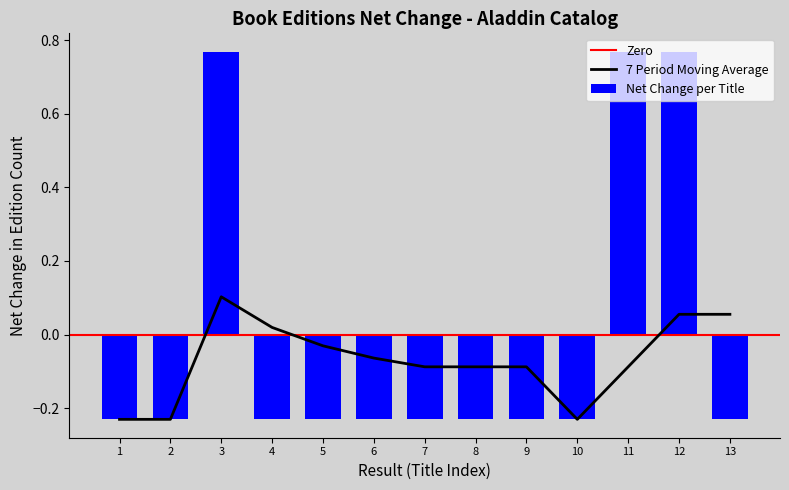

Where does the 7 Period Moving Average series first go above 0?

3